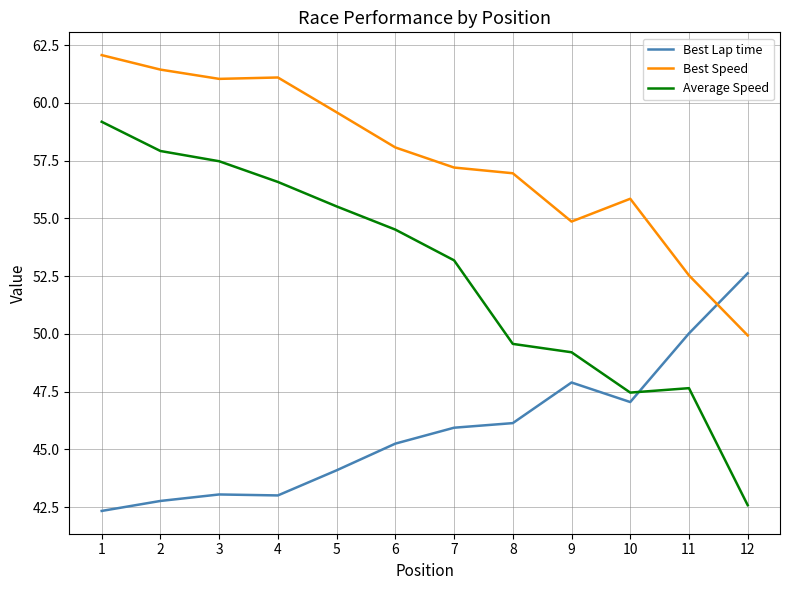

How many values in the Best Lap time series are below 45?

5